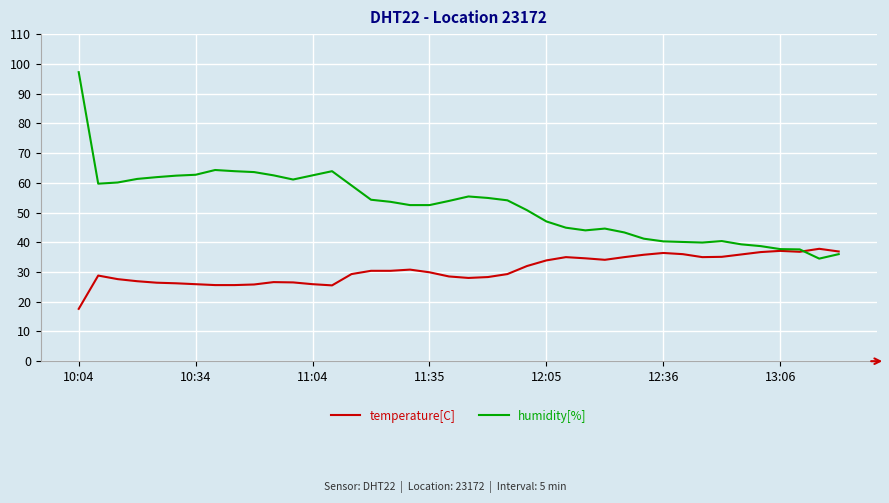

What is the maximum value for humidity[%]?

97.2